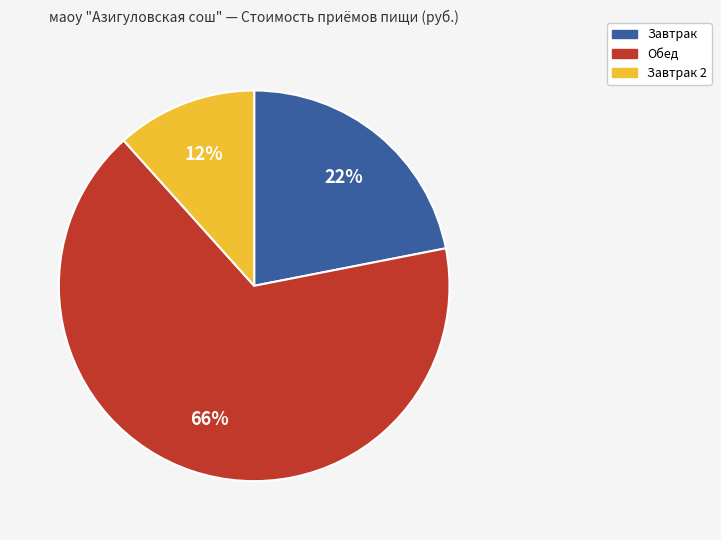

To the nearest percent, what is the average slice percentage?

33%